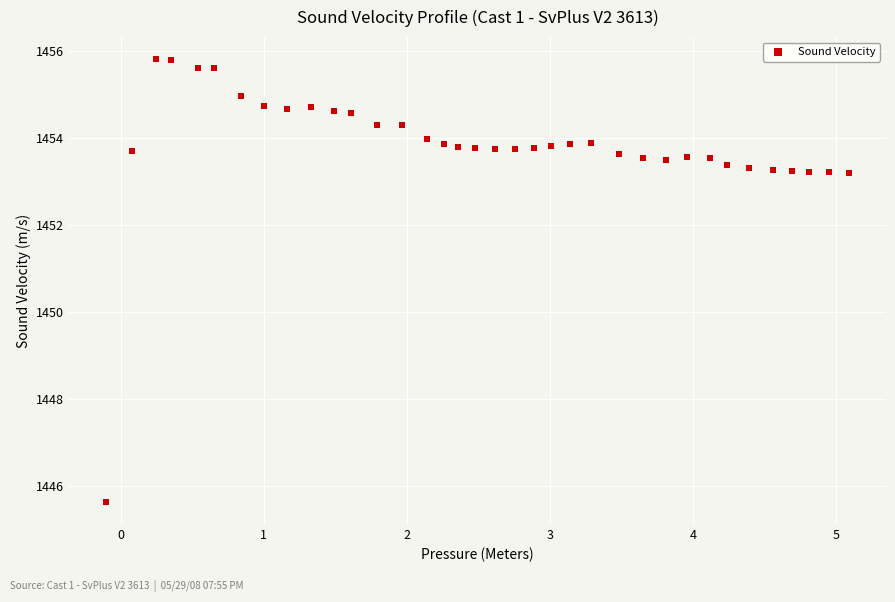

What is the range of X values (max minus min)?

5.2